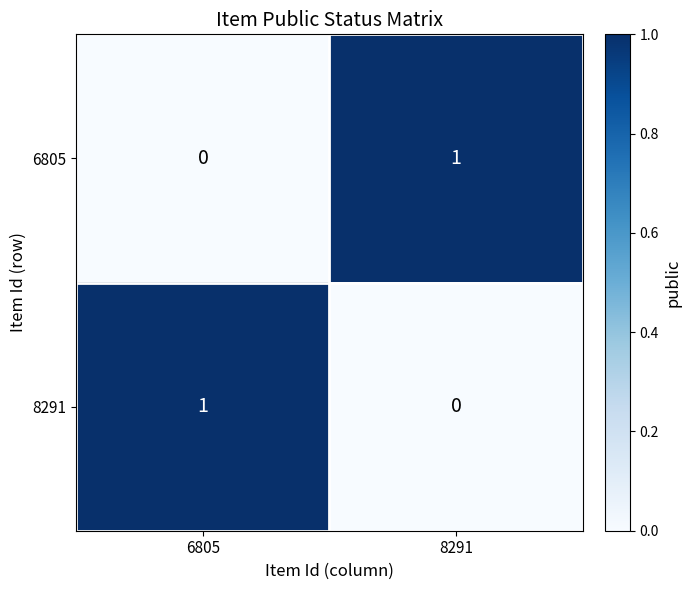

Reading right to left, list all the values displayed in this chart.

6805: 1	0
8291: 0	1